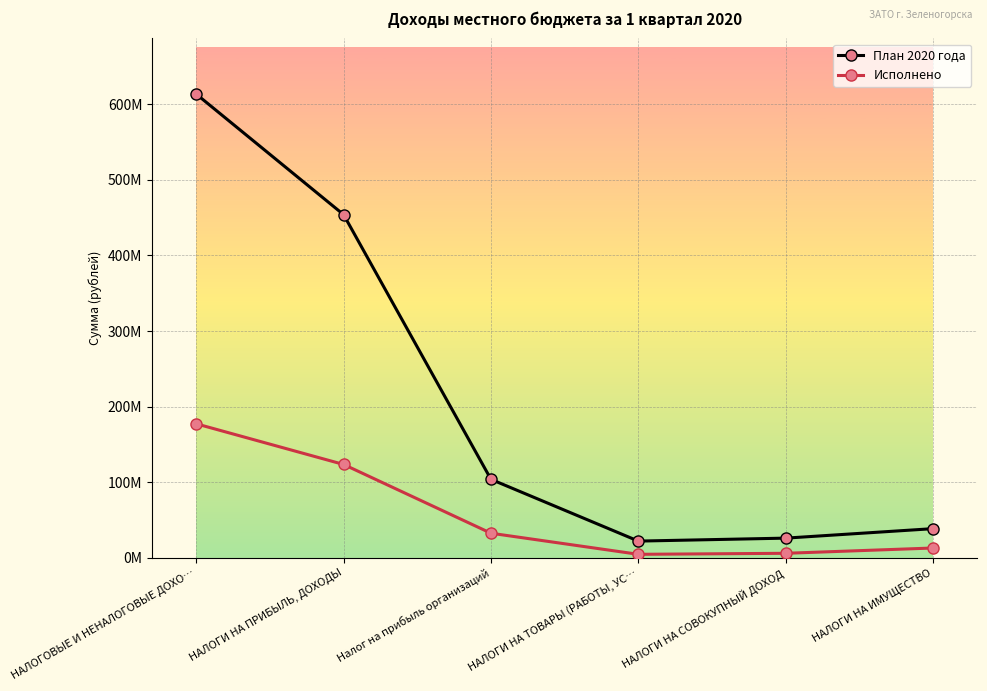

Where is Исполнено nearest to the value 91112167?

НАЛОГИ НА ПРИБЫЛЬ, ДОХОДЫ